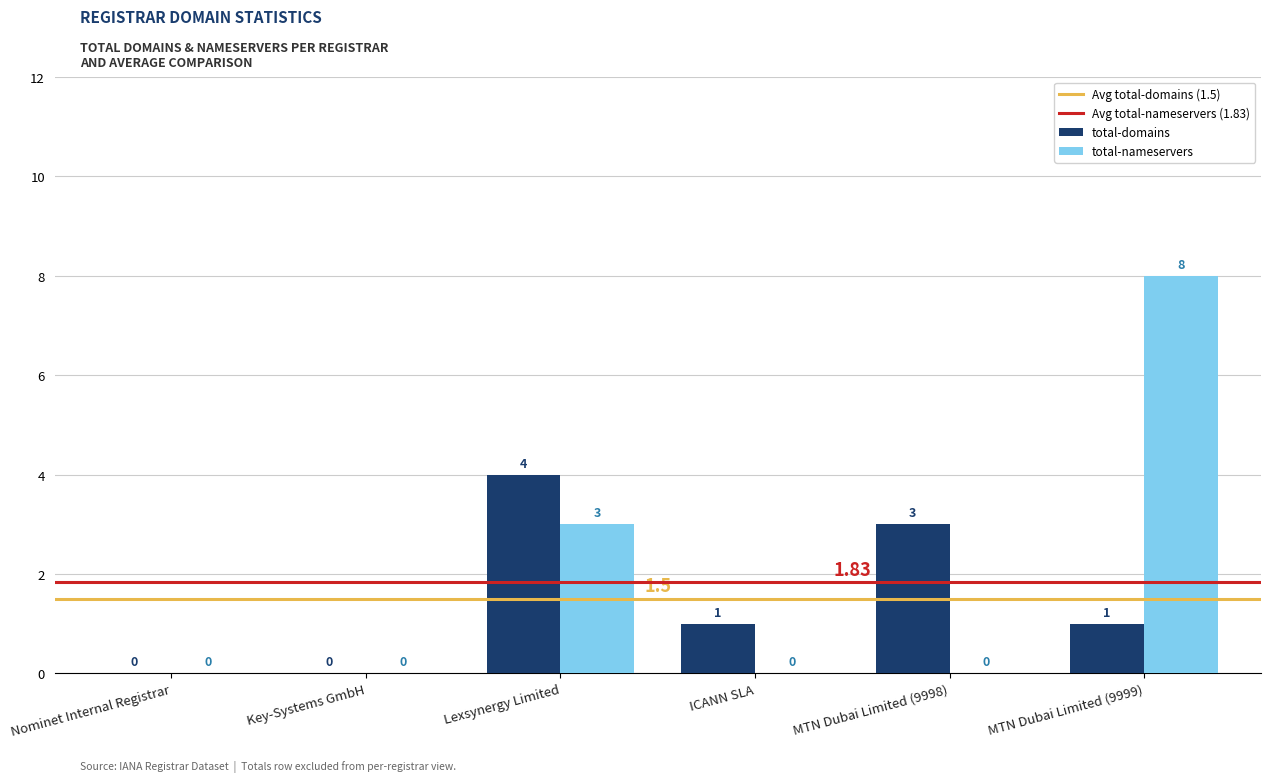

Where does the total-domains series first go above 1?

Lexsynergy Limited